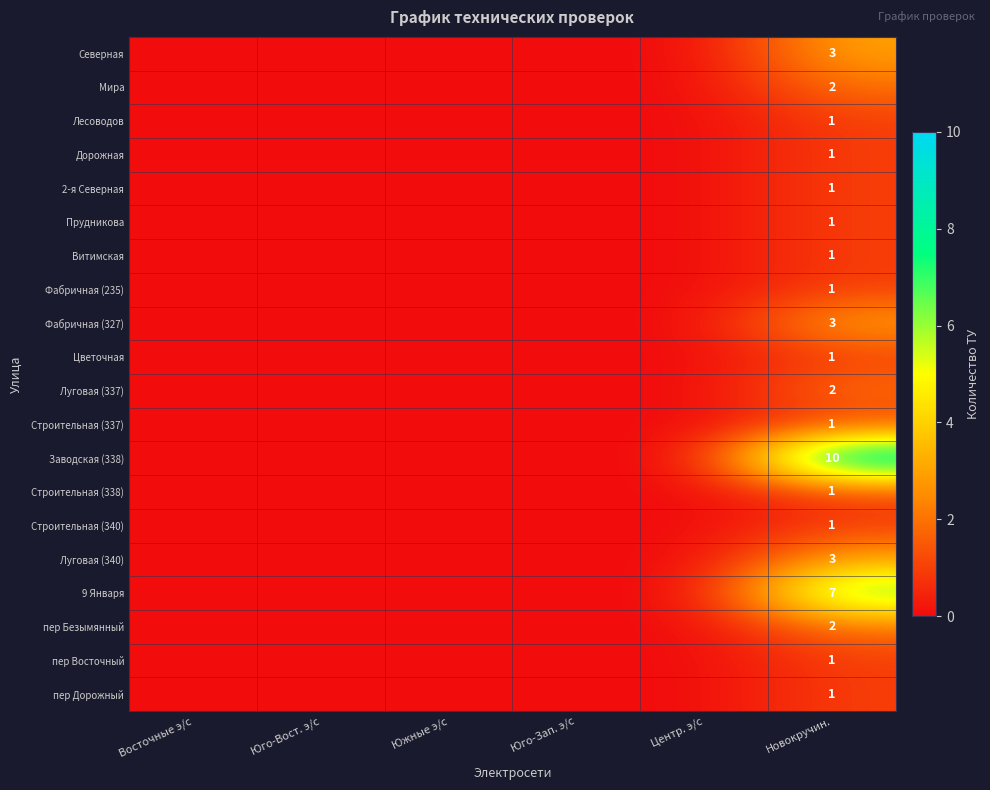

What is the spread (max minus min) of values at Новокручин.?

9